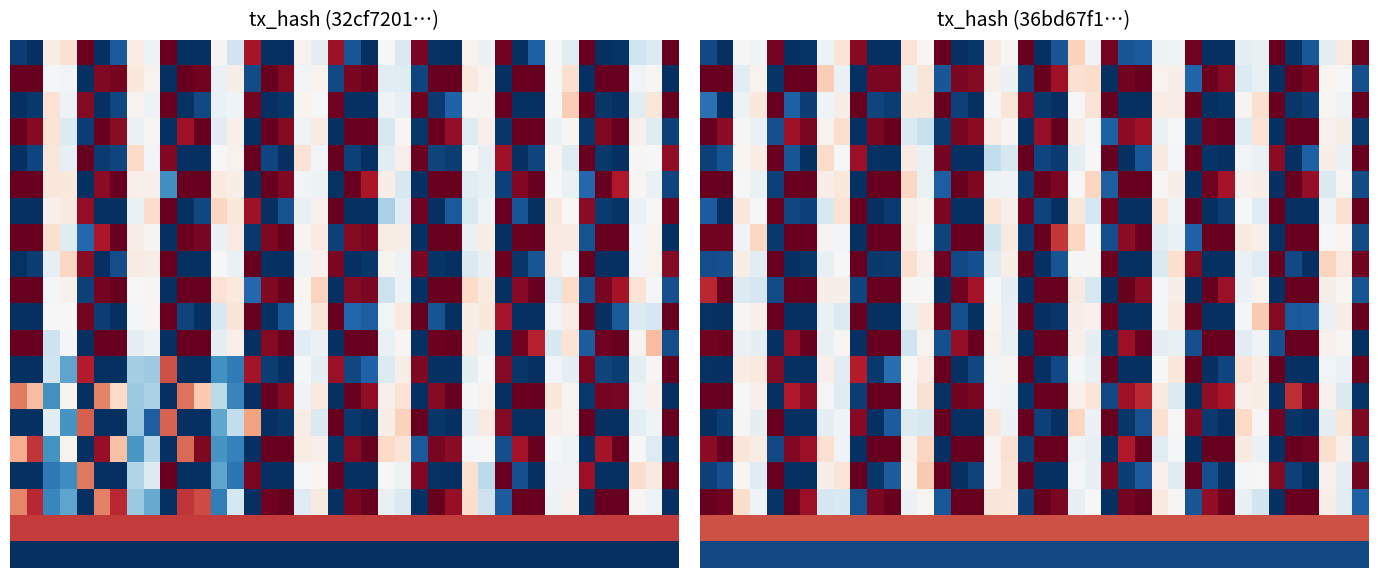

Between 31 and 4, which is larger?

4